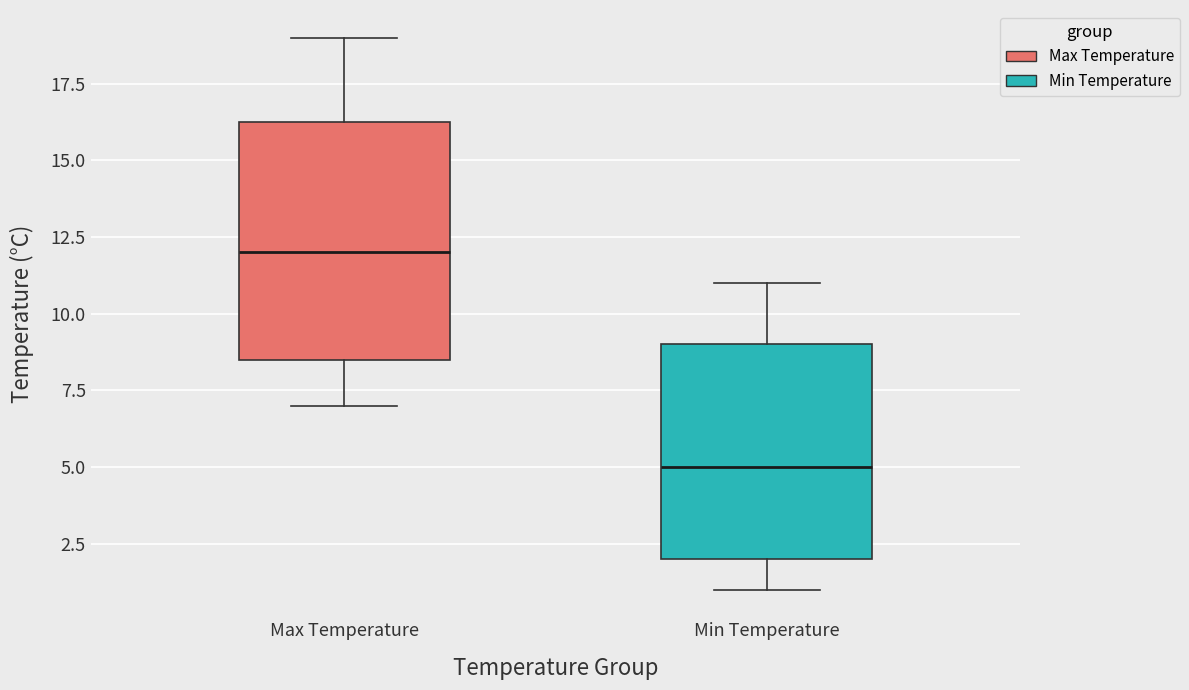

Reading left to right, transcribe this box plot: for each box, give where its median line is, the range the box spans, and where its two whiskers end, as read against the y-axis. The values are not printed on the chart, so give them approximately, as read against the axis.

Max Temperature: median 12.0, box 8.5 to 16.5, whiskers 7.0 to 19.0
Min Temperature: median 5.0, box 2.0 to 9.0, whiskers 1.0 to 11.0